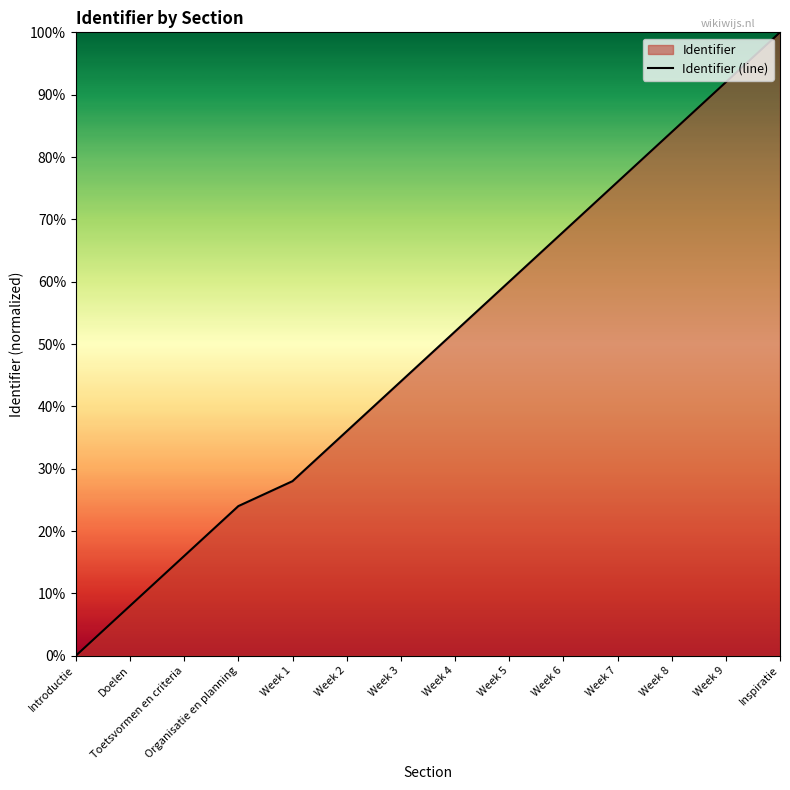

What is the sum of all values?

688.0